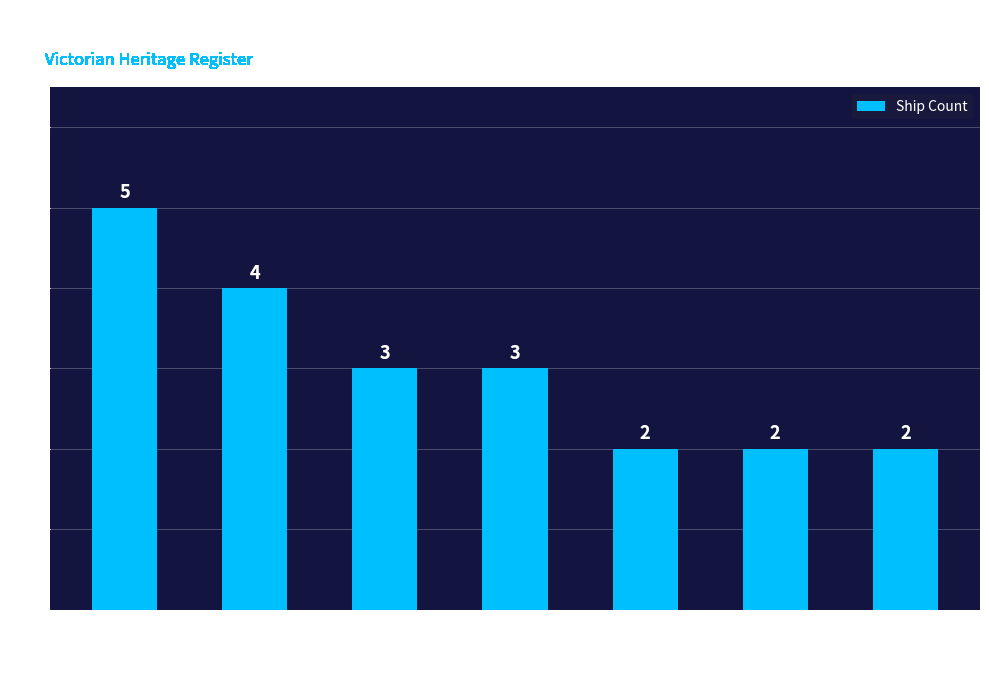

Which label corresponds to the largest value in the chart?

East Coast